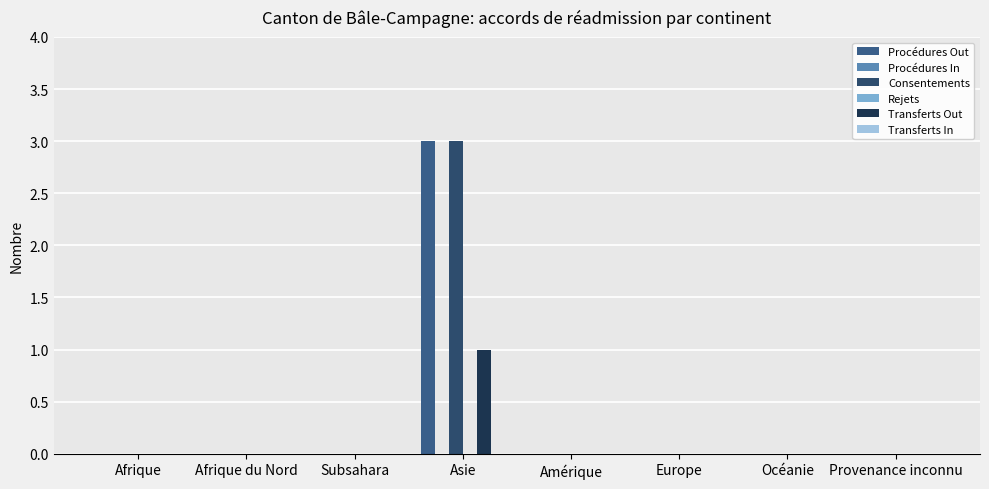

What are all the series names shown in the legend?

Procédures Out, Procédures In, Consentements, Rejets, Transferts Out, Transferts In